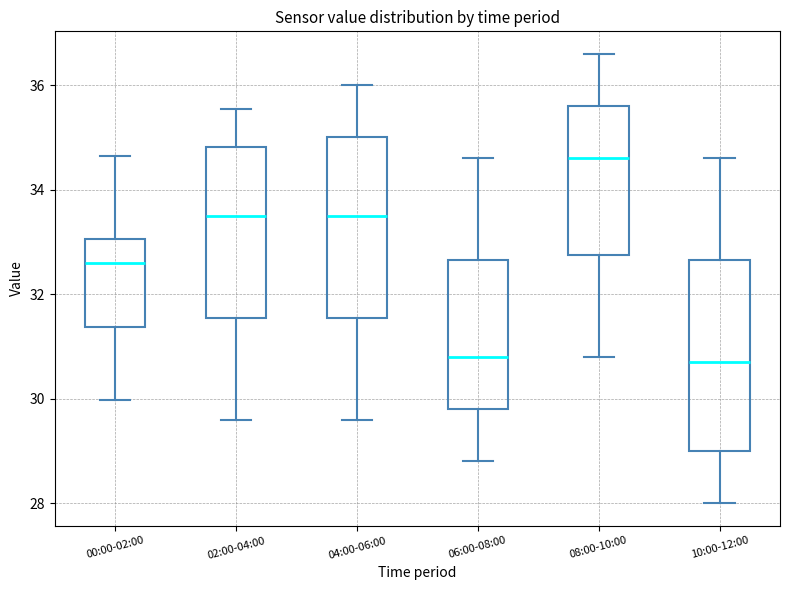

Reading left to right, read every box against the y-axis: the position of its median line, the range the box covers, and the ends of its whiskers. The values are not printed on the chart, so give them approximately, as read against the axis.

00:00-02:00: median 32.6, box 31.4 to 33.0, whiskers 30.0 to 34.6
02:00-04:00: median 33.6, box 31.6 to 34.8, whiskers 29.6 to 35.6
04:00-06:00: median 33.6, box 31.6 to 35.0, whiskers 29.6 to 36.0
06:00-08:00: median 30.8, box 29.8 to 32.6, whiskers 28.8 to 34.6
08:00-10:00: median 34.6, box 32.8 to 35.6, whiskers 30.8 to 36.6
10:00-12:00: median 30.8, box 29.0 to 32.6, whiskers 28.0 to 34.6